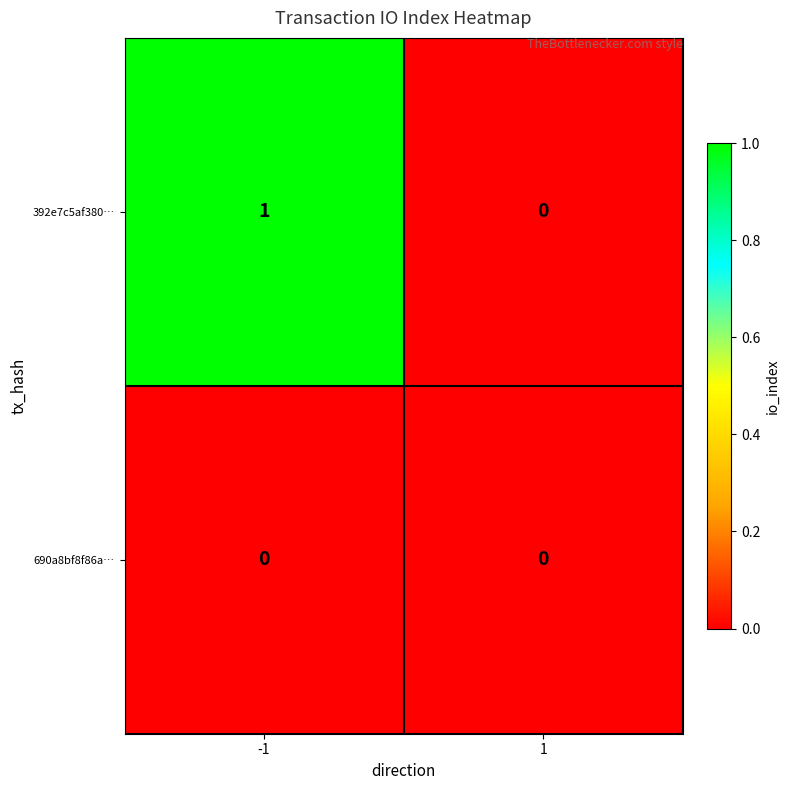

Reading left to right, transcribe all the data shown in this chart.

392e7c5af380…: -1=1	1=0
690a8bf8f86a…: -1=0	1=0